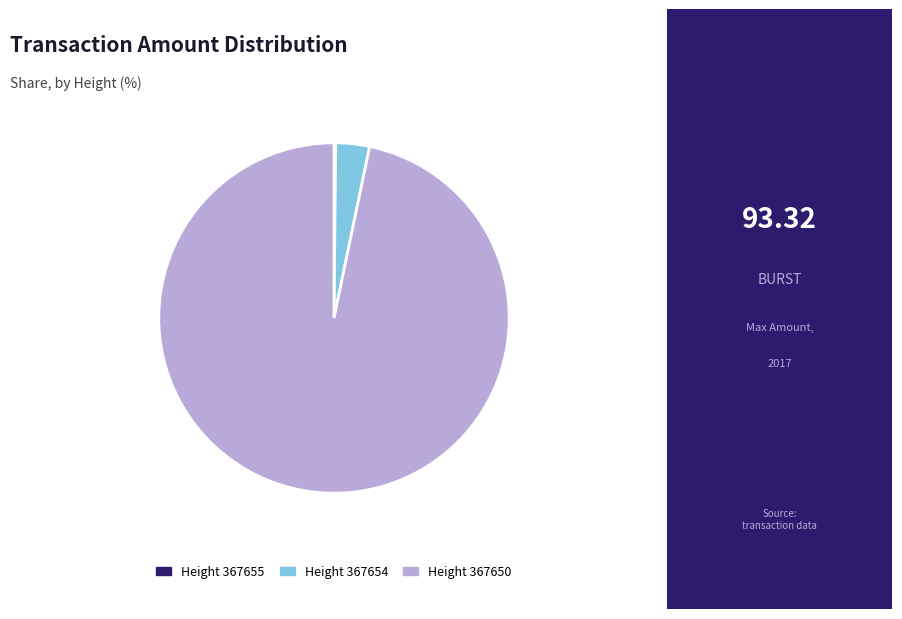

Is there any slice that represents more than half of the pie?

Yes